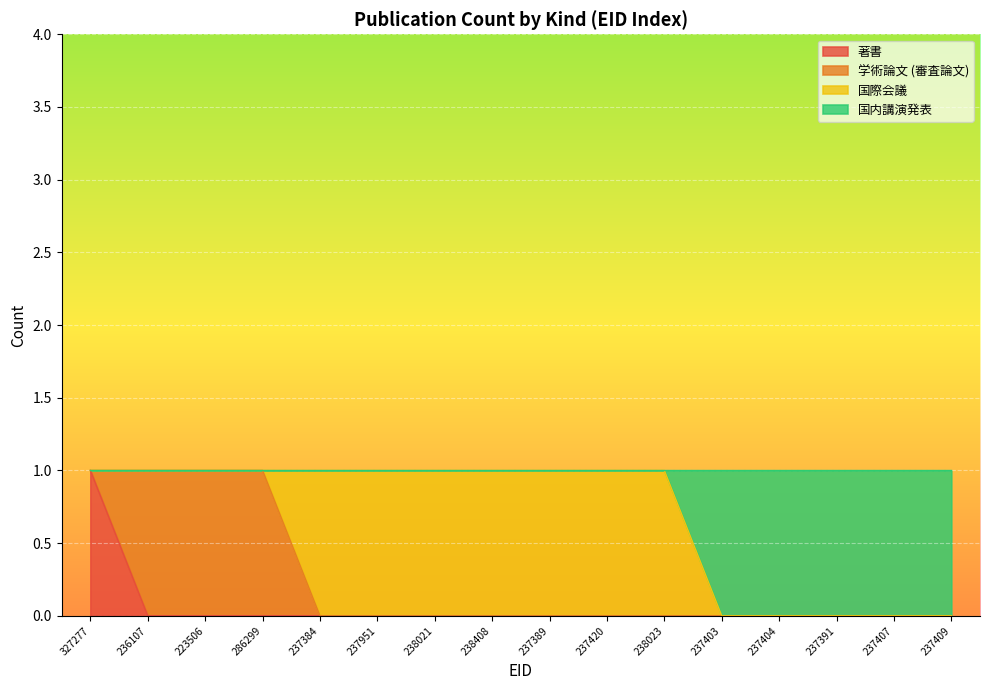

Is it true that 著書 equals -1 at 286299?

False